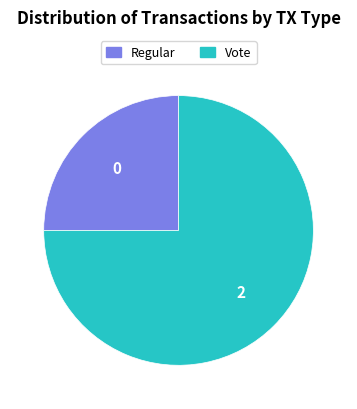

Does any single category account for the majority?

Yes